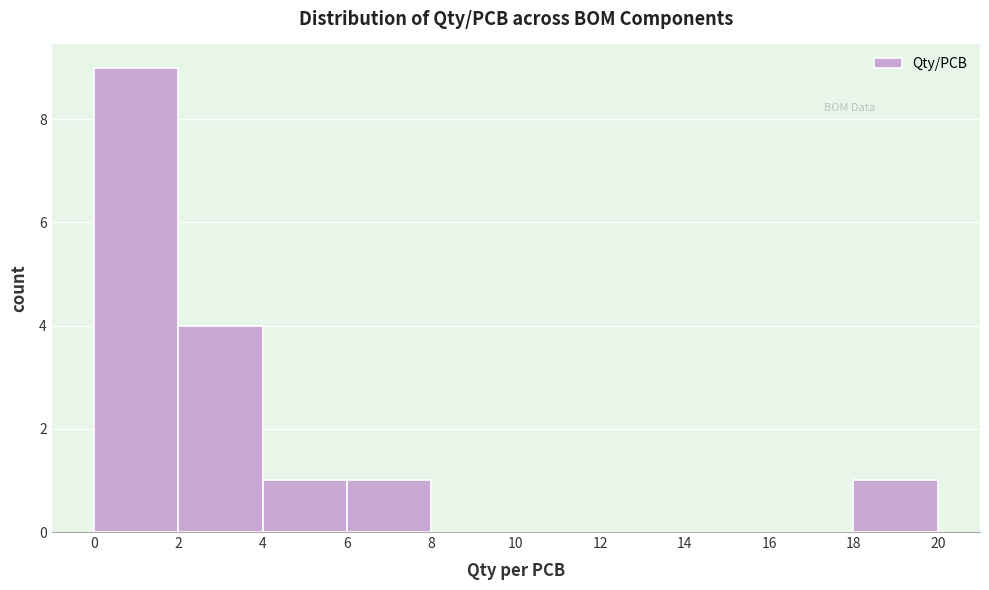

Over which range of the x-axis is the bar tallest?

0 to 2